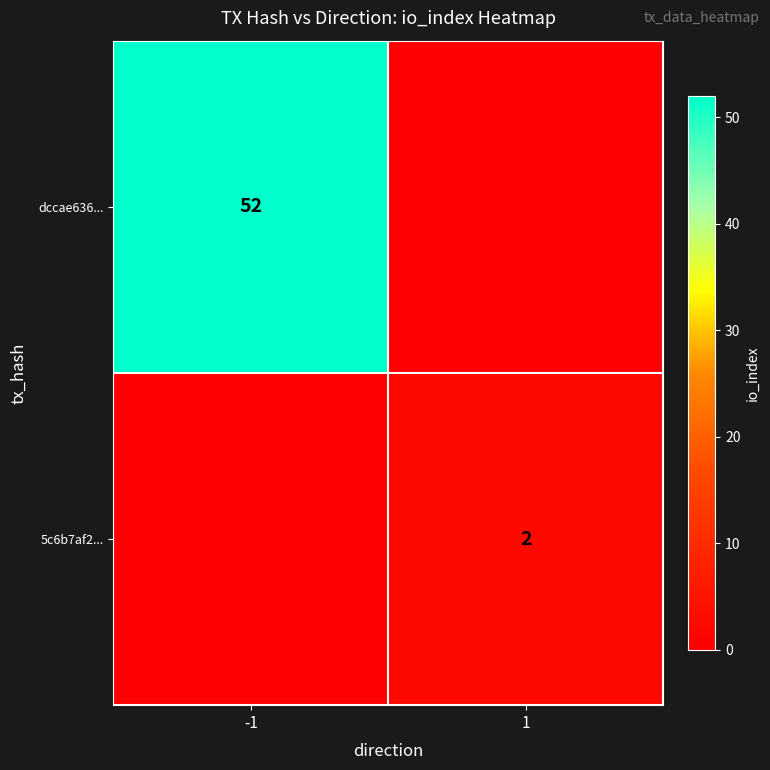

Is the value of dccae636... at -1 greater than the value of 5c6b7af2... at 1?

Yes